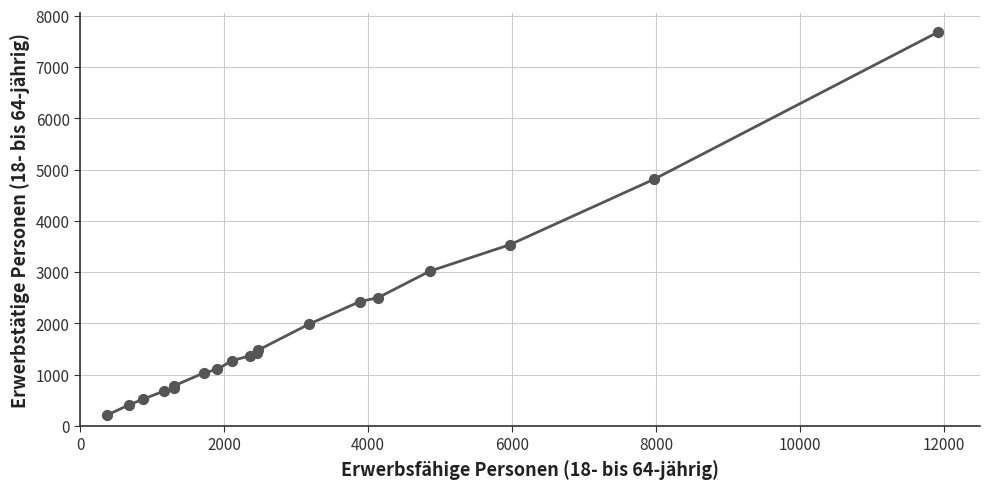

What is the greatest value displayed?

7684